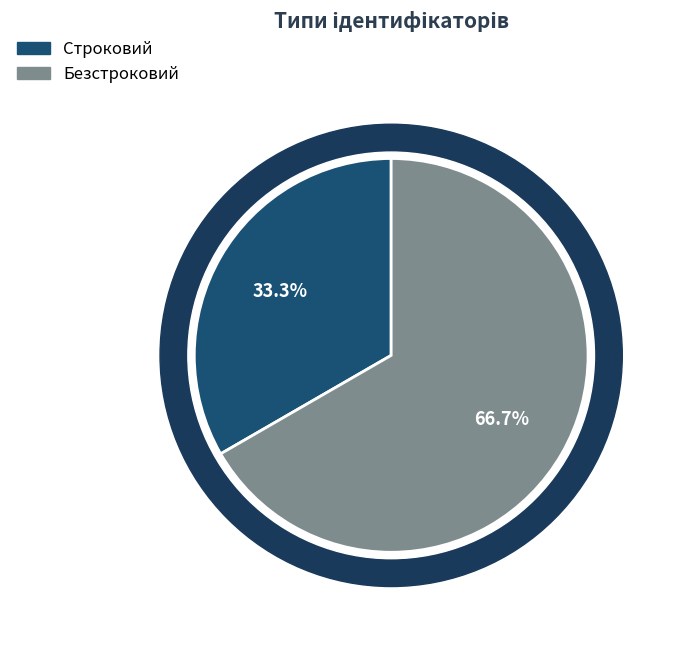

How many slices are in this pie chart?

2